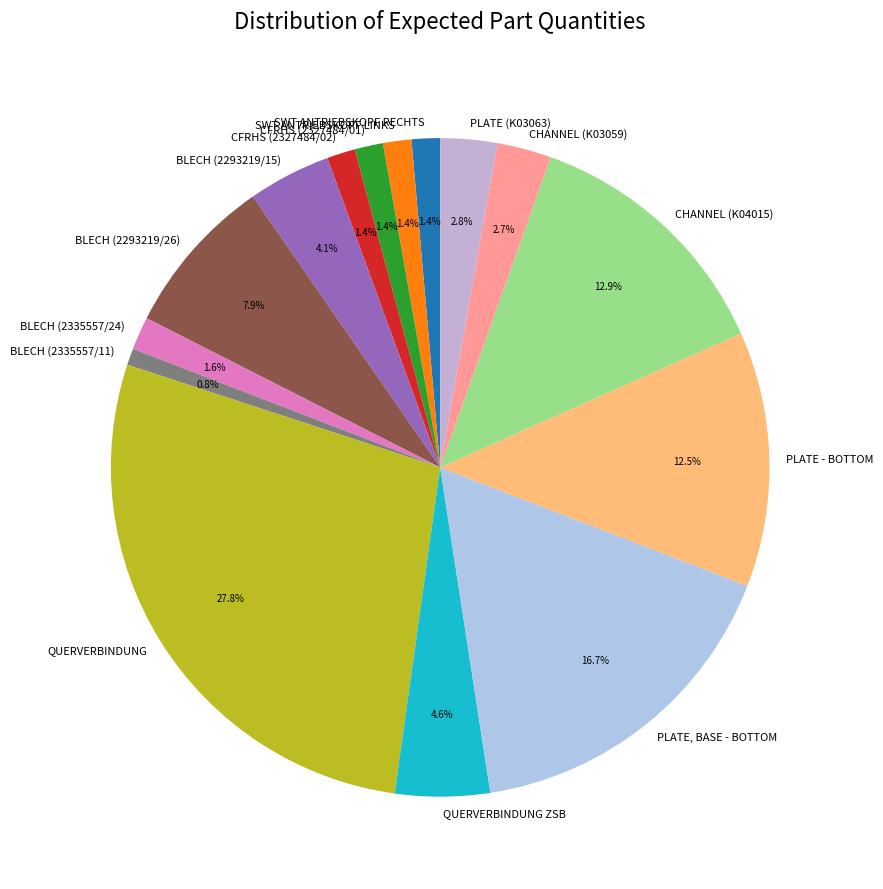

How many segments does this pie chart have?

15